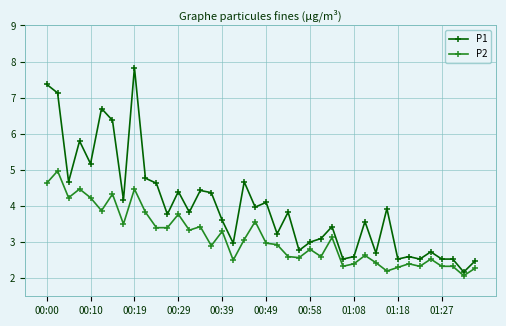

What is the difference between the maximum and second lowest values in the P1 series?

5.4